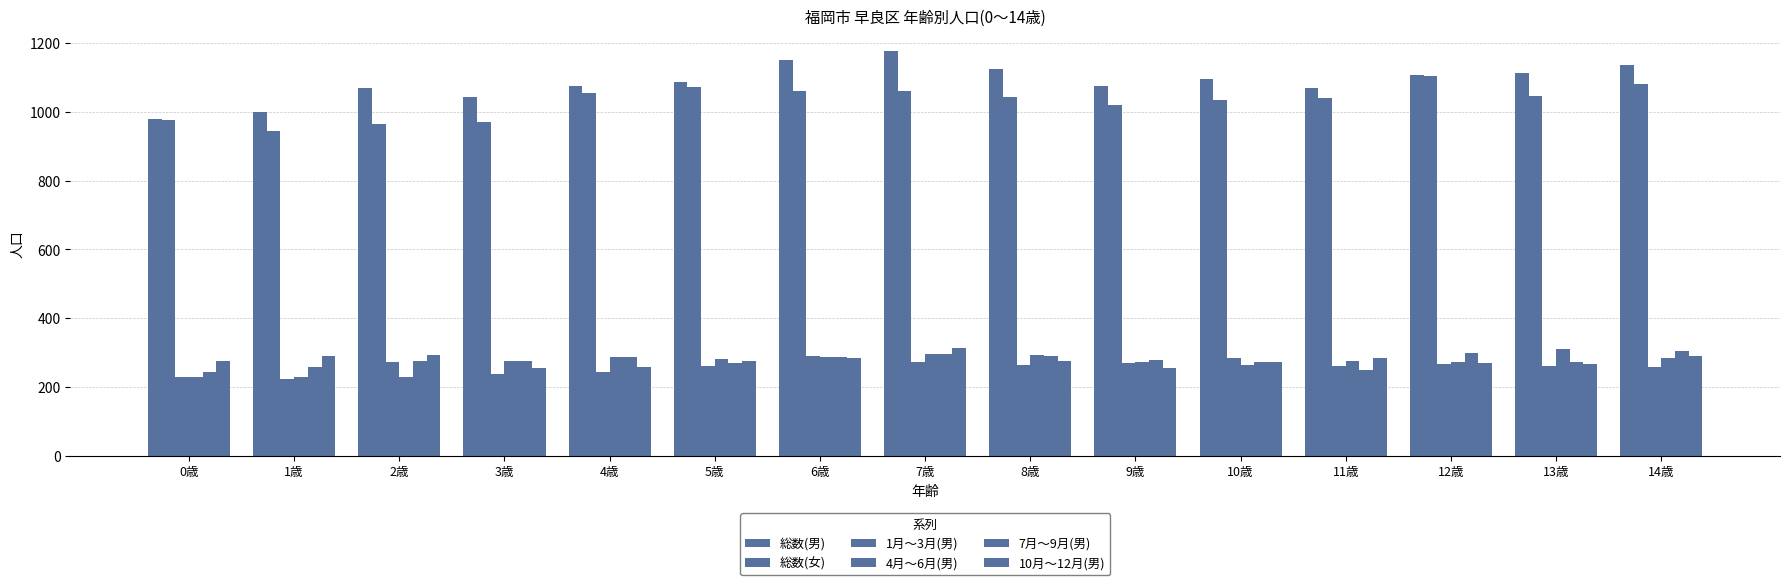

Where is 1月～3月(男) nearest to the value 256?

14歳